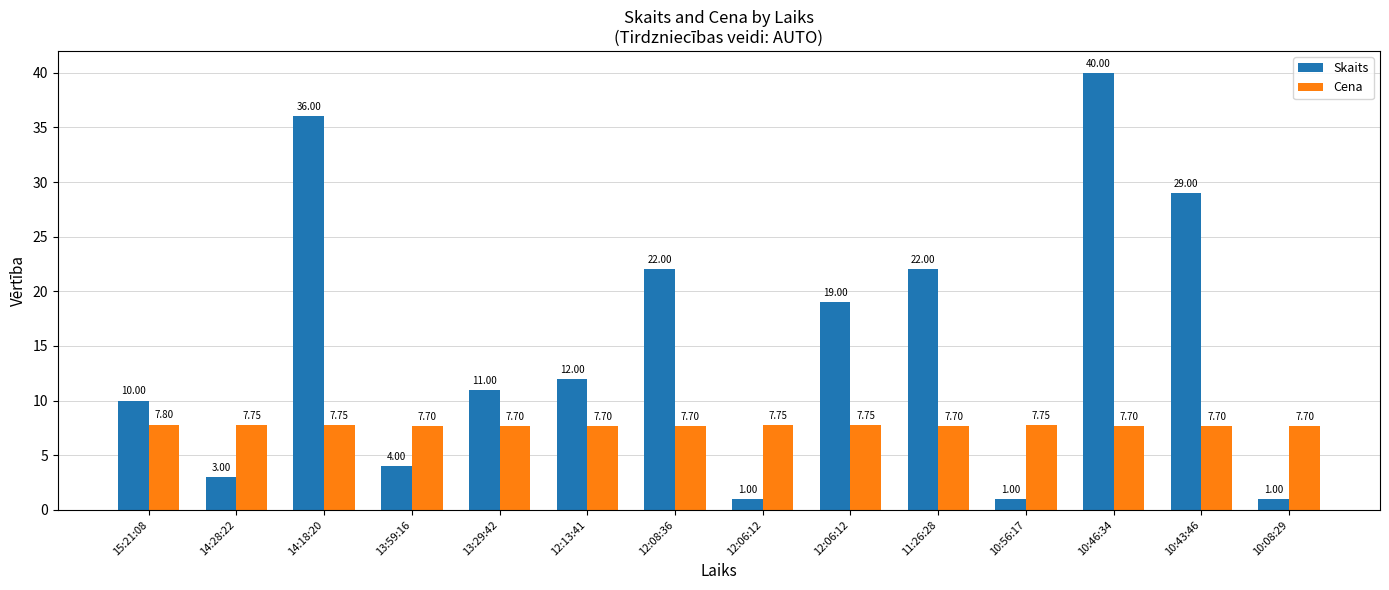

Reading right to left, list all the values displayed in this chart.

Skaits: 10:08:29=1.0	10:43:46=29.0	10:46:34=40.0	10:56:17=1.0	11:26:28=22.0	12:06:12=19.0	12:06:12=1.0	12:08:36=22.0	12:13:41=12.0	13:29:42=11.0	13:59:16=4.0	14:18:20=36.0	14:28:22=3.0	15:21:08=10.0
Cena: 10:08:29=7.7	10:43:46=7.7	10:46:34=7.7	10:56:17=7.8	11:26:28=7.7	12:06:12=7.8	12:06:12=7.8	12:08:36=7.7	12:13:41=7.7	13:29:42=7.7	13:59:16=7.7	14:18:20=7.8	14:28:22=7.8	15:21:08=7.8